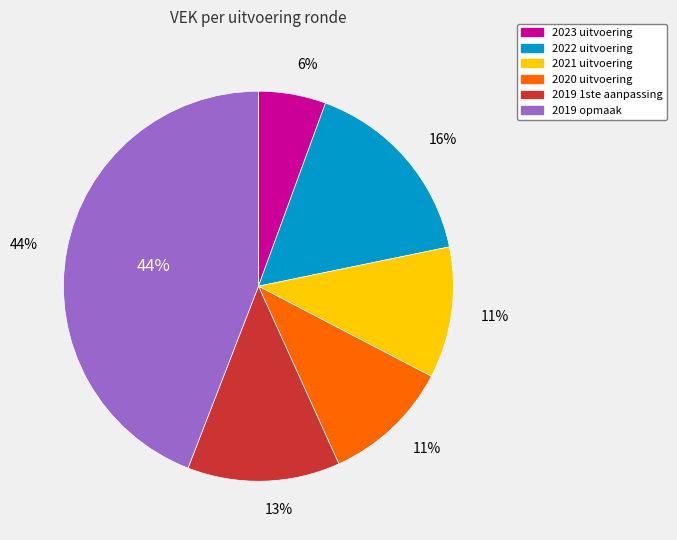

What percentage do 2019 1ste aanpassing and 2022 uitvoering together represent?

28.8%